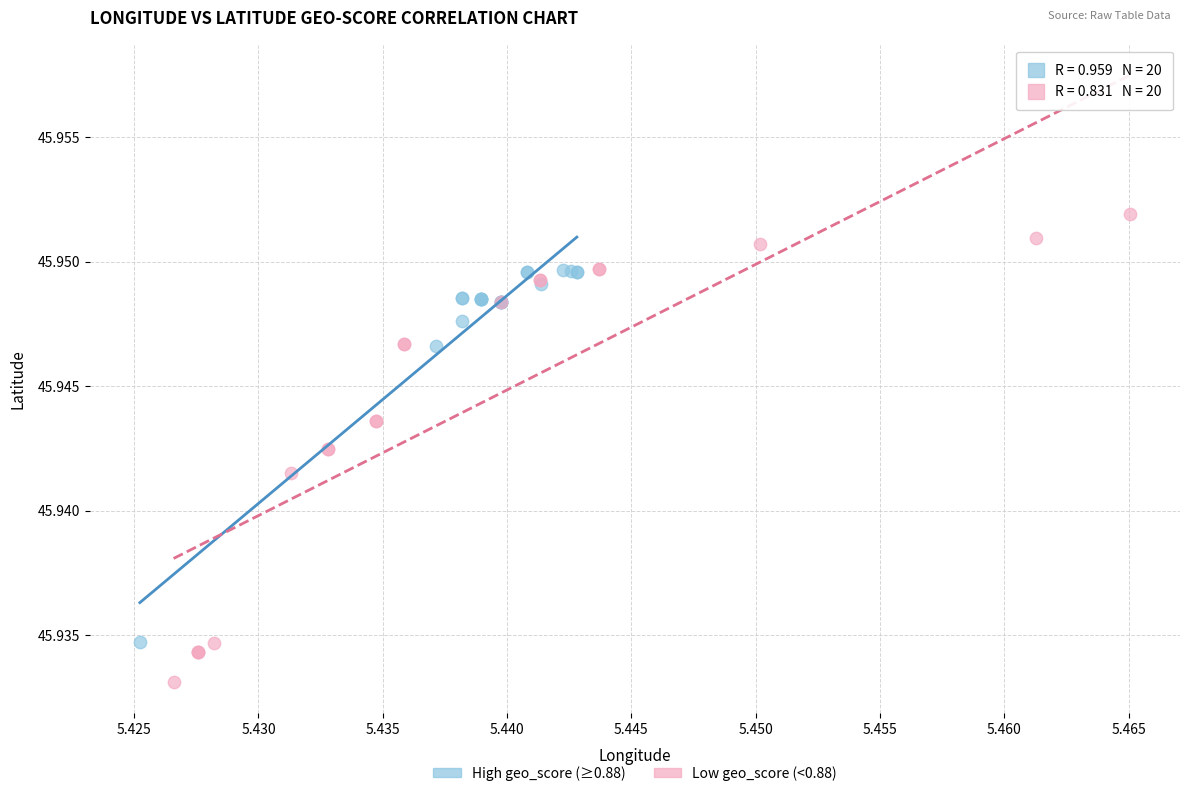

Which series reaches the minimum Y coordinate?

Low geo_score (<0.88)